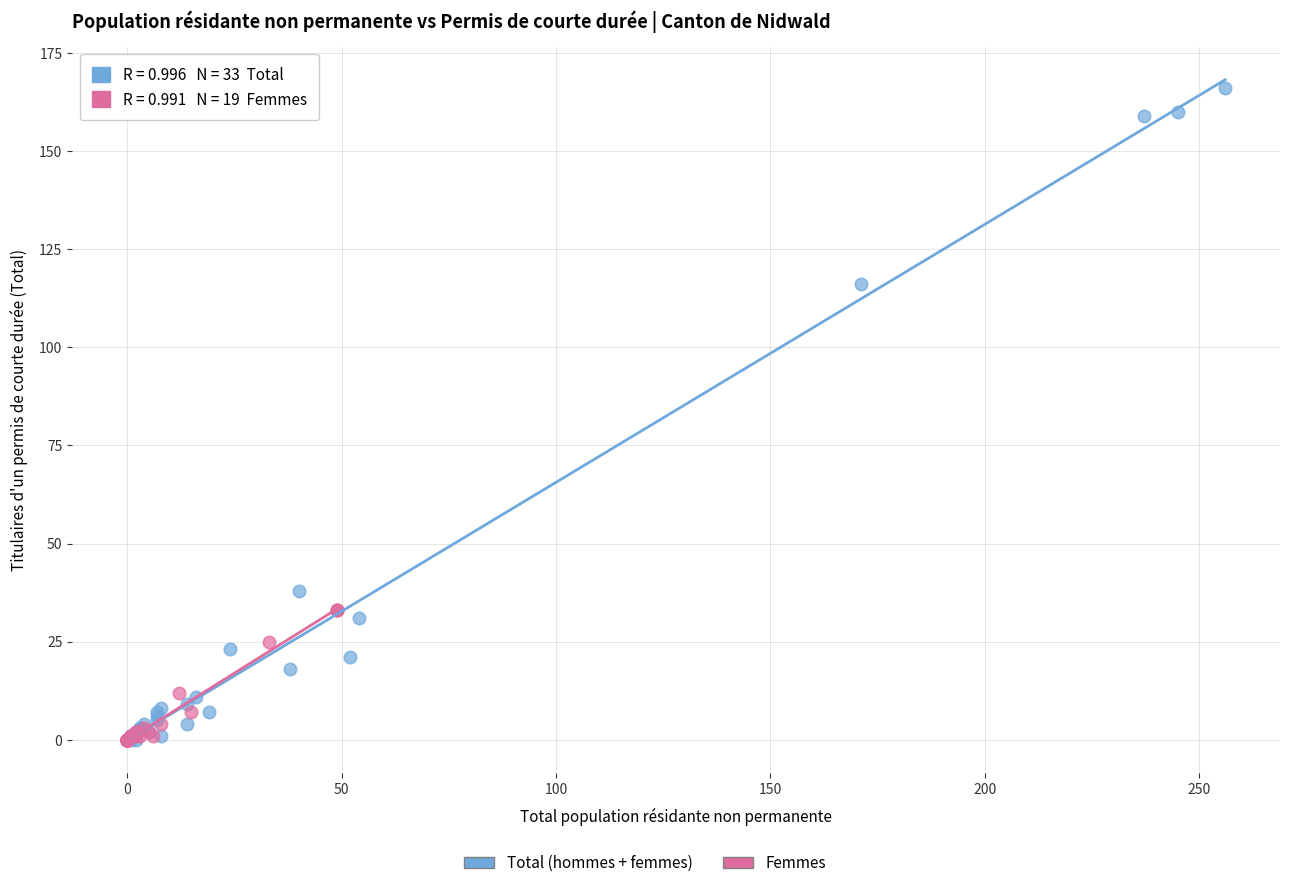

Which series contains the highest Y value?

Total (hommes + femmes)